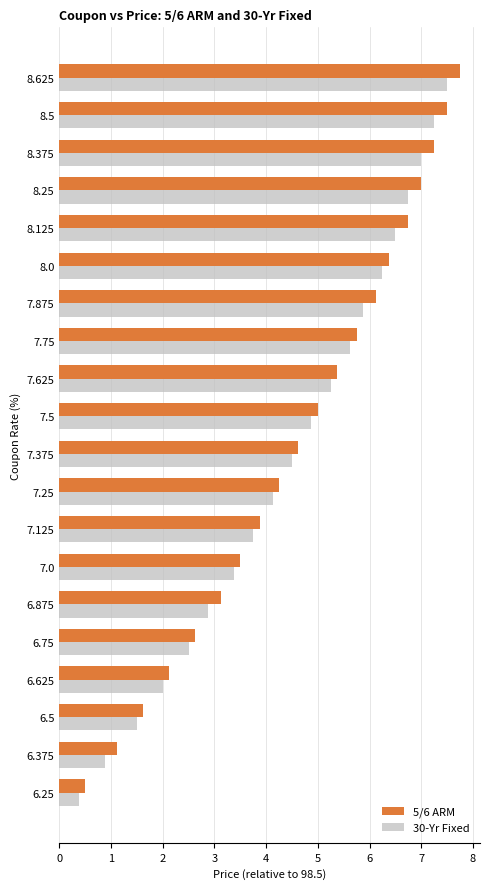

The 5/6 ARM series shows 3.9 at 7.125. True or false?

True